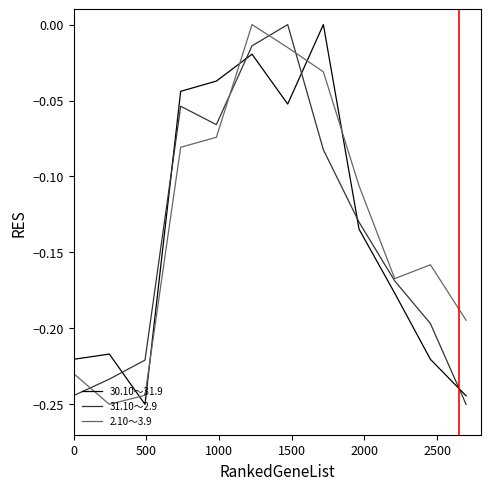

After their last crossing, which series has the higher values: 31.10～2.9 or 30.10～31.9?

30.10～31.9